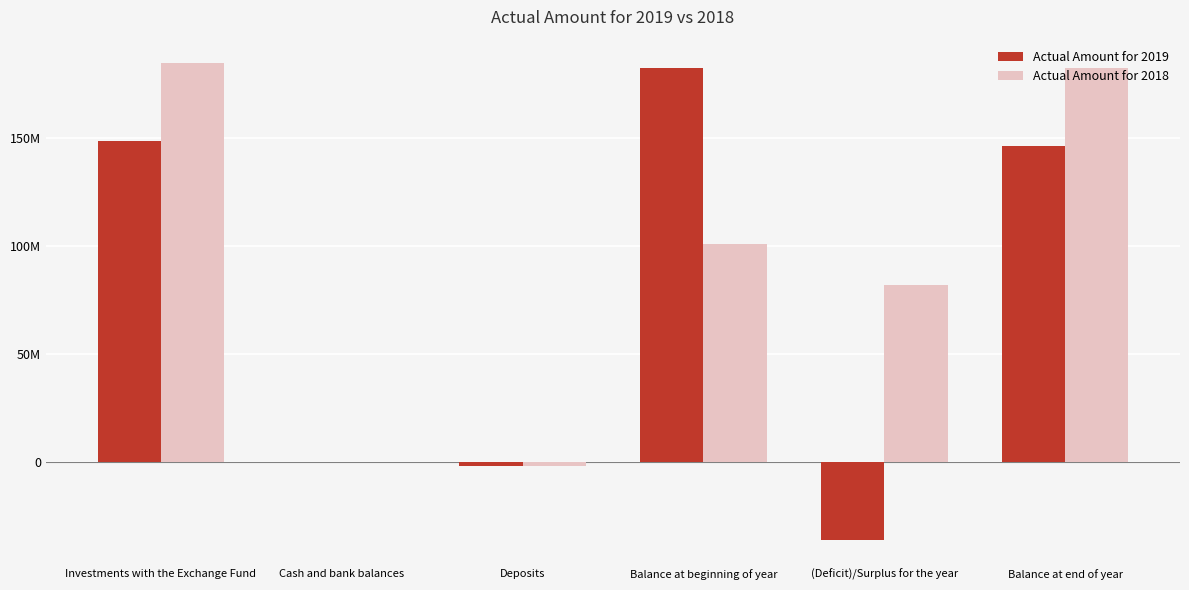

At which category is the sum across all series the highest?

Investments with the Exchange Fund